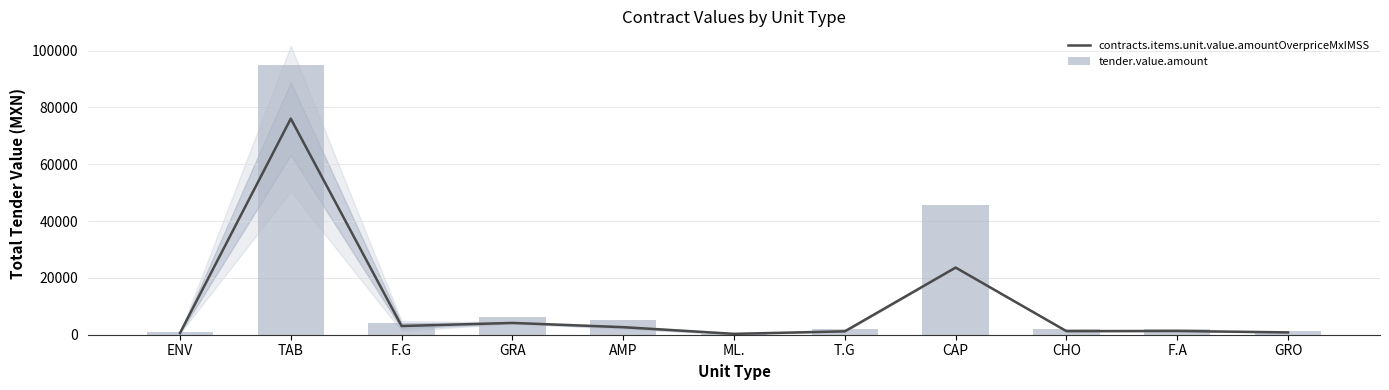

Are the bars horizontal?

No